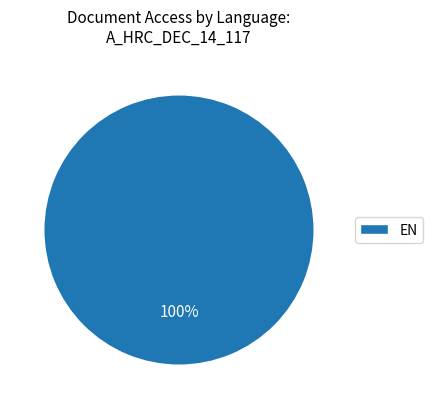

Is there any slice that represents more than half of the pie?

Yes